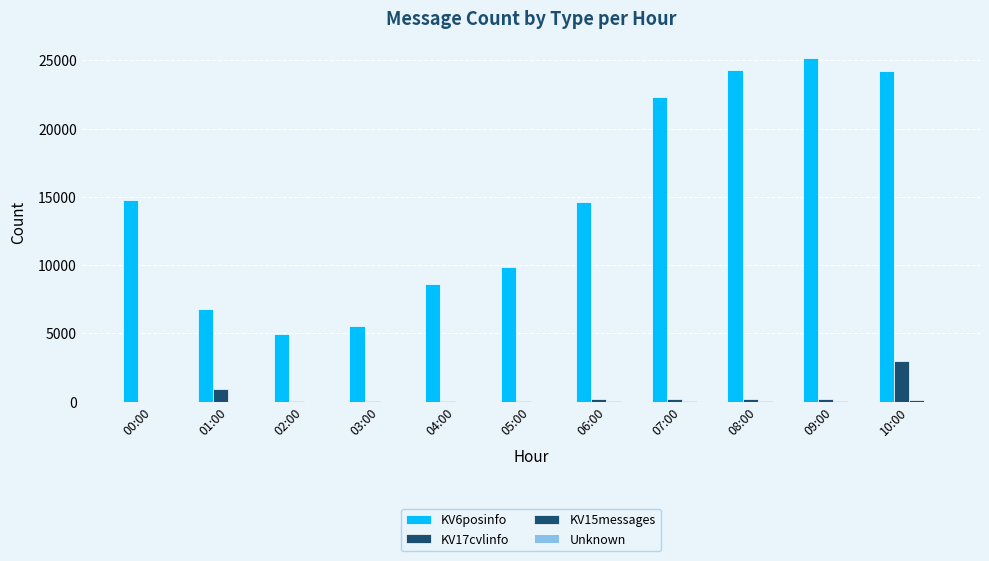

Where does the KV17cvlinfo series first go above 181?

01:00